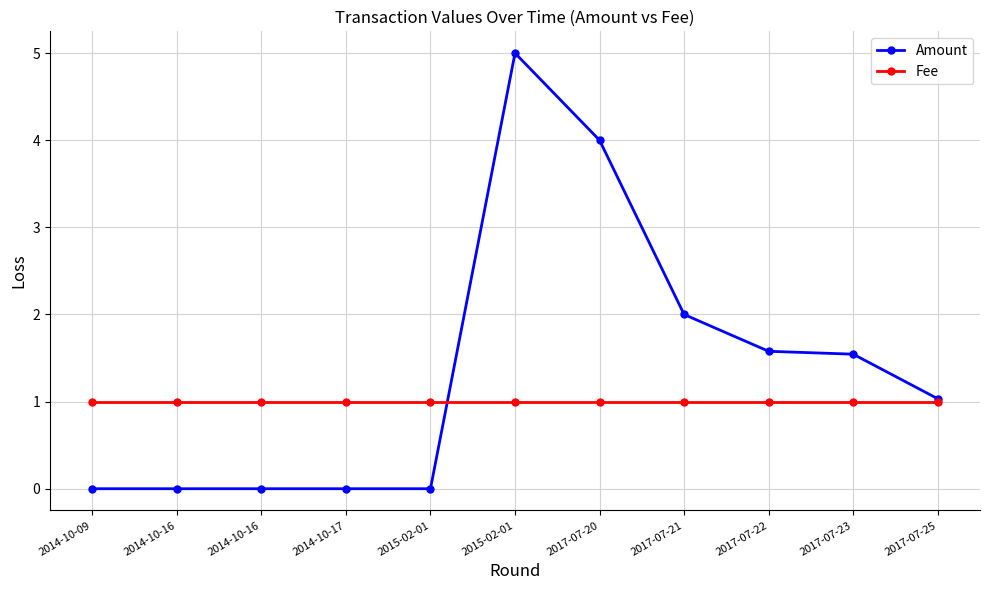

Is it true that Amount equals 5.0 at 2015-02-01?

True